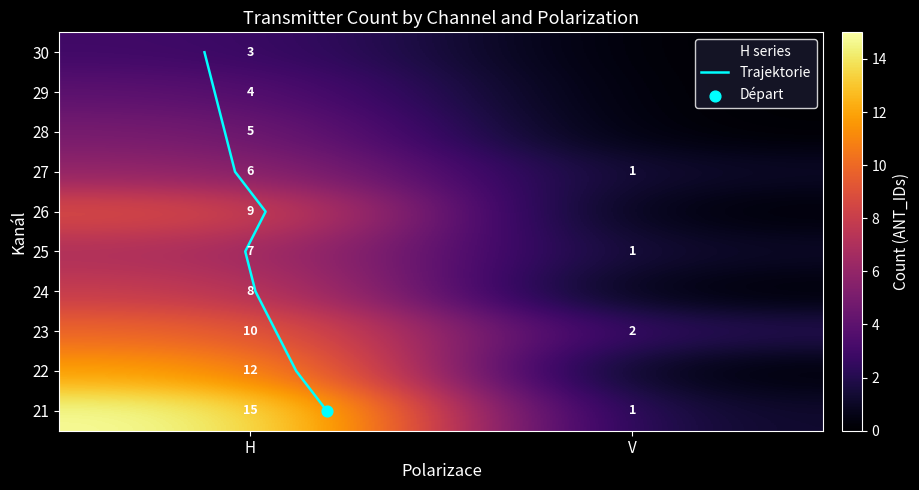

What is the ratio of the value at 23_H to the value at 22_H?

0.8